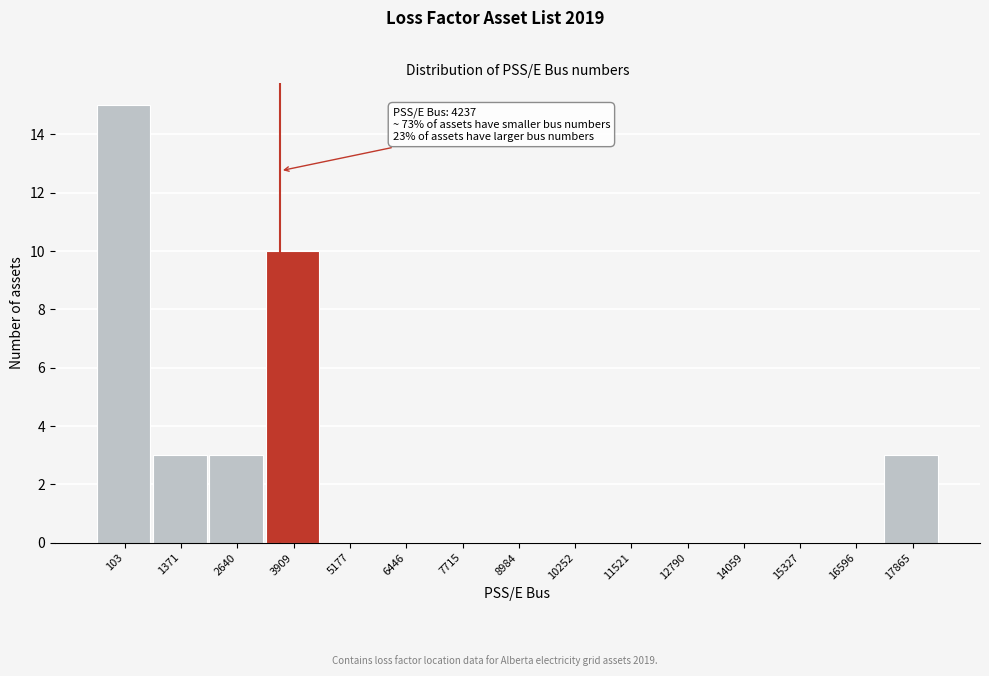

Reading left to right, what are all the values shown in this chart?

103=15	1371=3	2640=3	3909=10	5177=0	6446=0	7715=0	8984=0	10252=0	11521=0	12790=0	14059=0	15327=0	16596=0	17865=3